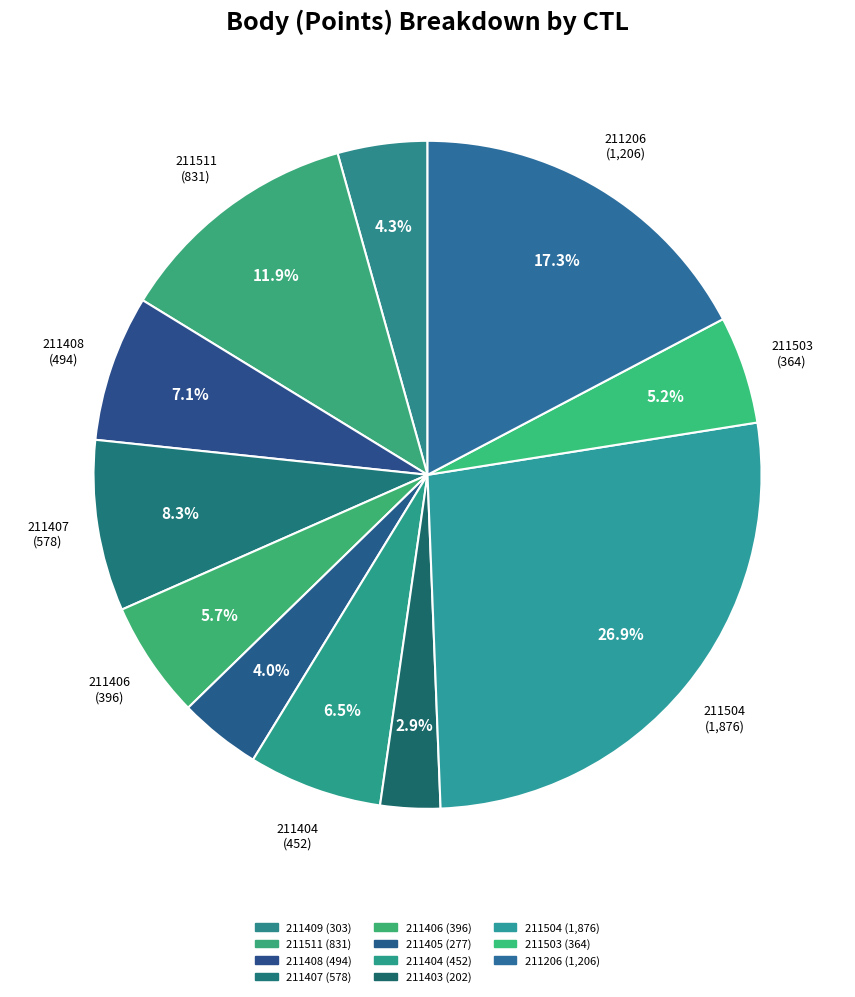

To the nearest percent, what percentage of the pie is 211408?

7%